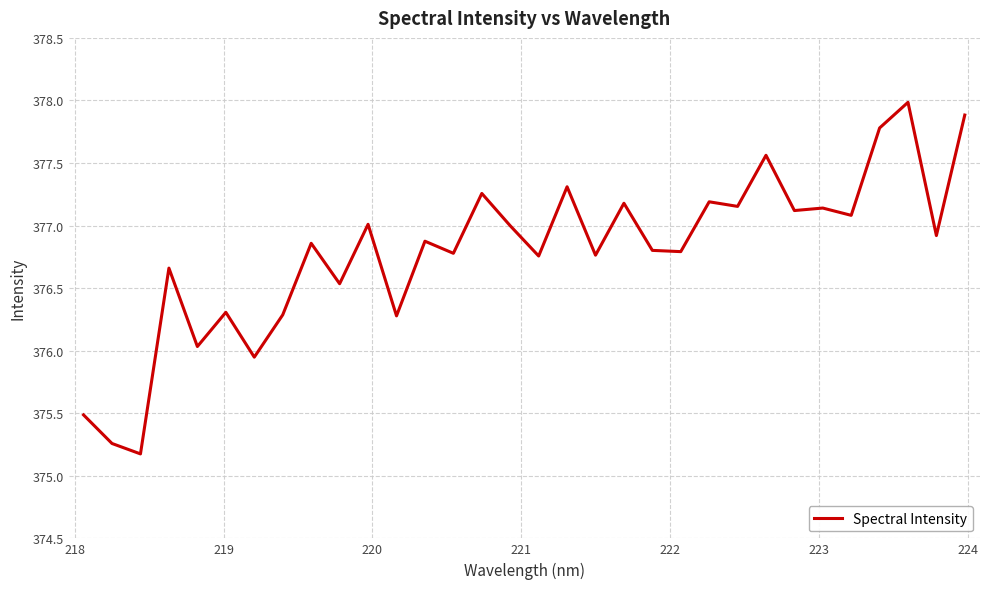

What is the maximum value shown in the chart?

378.0